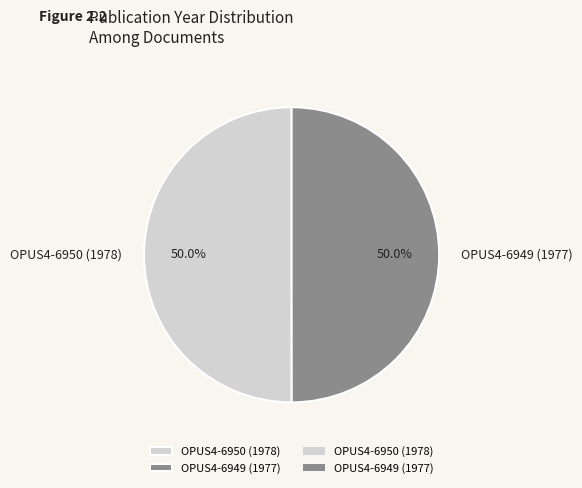

Approximately how many times larger is the value at OPUS4-6950 (1978) compared to OPUS4-6949 (1977)?

1.0